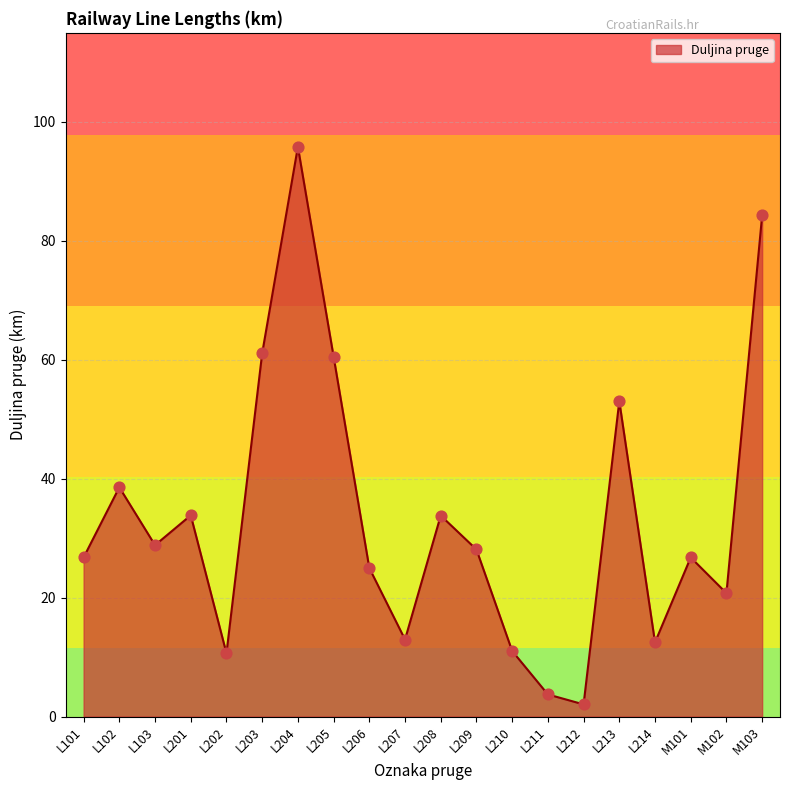

What is the ratio of the value at L102 to the value at L204?

0.4